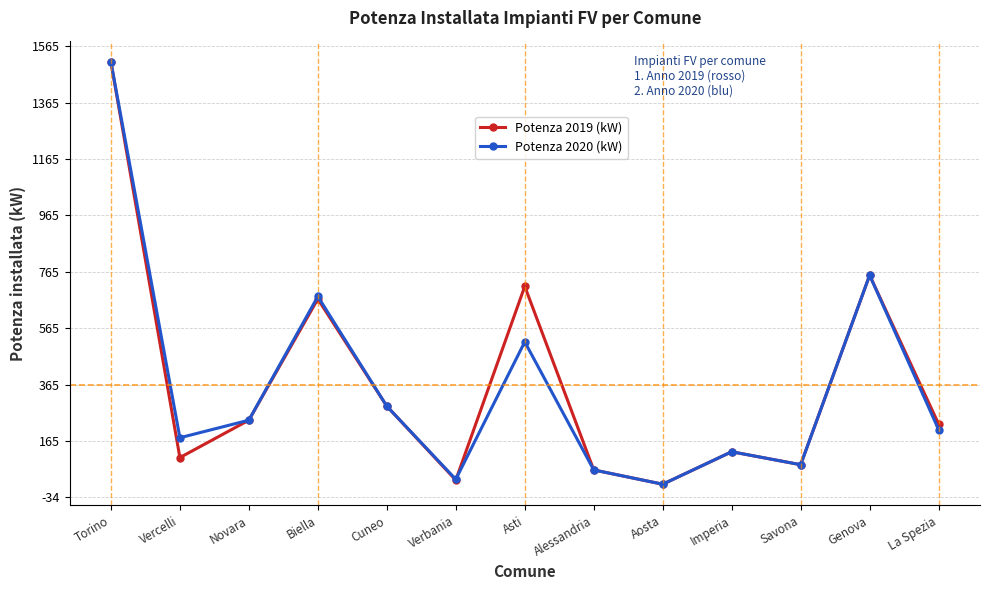

Reading right to left, transcribe all the data shown in this chart.

Potenza 2019 (kW): La Spezia=-139.8	Genova=387.8	Savona=-283.9	Imperia=-238.0	Aosta=-353.1	Alessandria=-302.5	Asti=348.4	Verbania=-338.5	Cuneo=-76.5	Biella=303.5	Novara=-126.1	Vercelli=-258.7	Torino=1144.5
Potenza 2020 (kW): La Spezia=-159.6	Genova=387.8	Savona=-283.9	Imperia=-238.0	Aosta=-353.1	Alessandria=-302.5	Asti=151.6	Verbania=-335.7	Cuneo=-76.5	Biella=312.5	Novara=-126.1	Vercelli=-188.3	Torino=1144.5